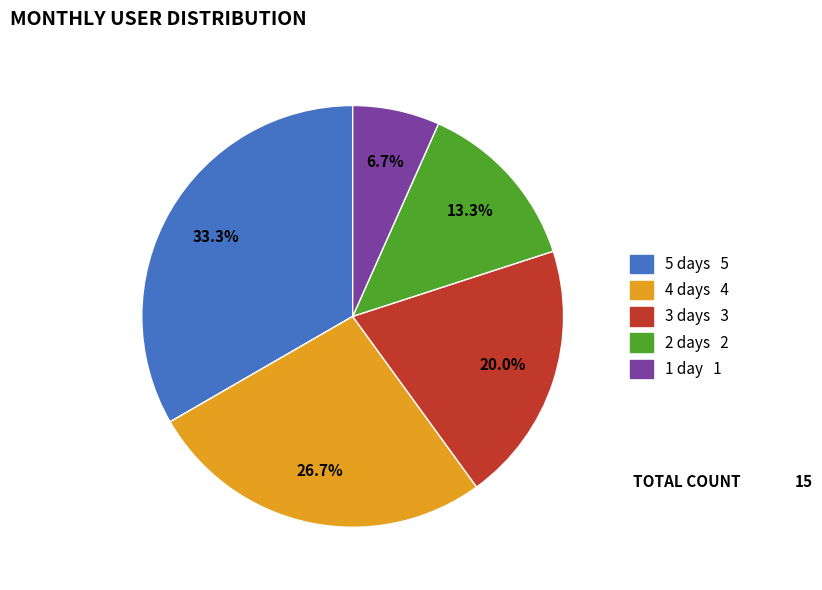

Is there a majority slice in this chart?

No